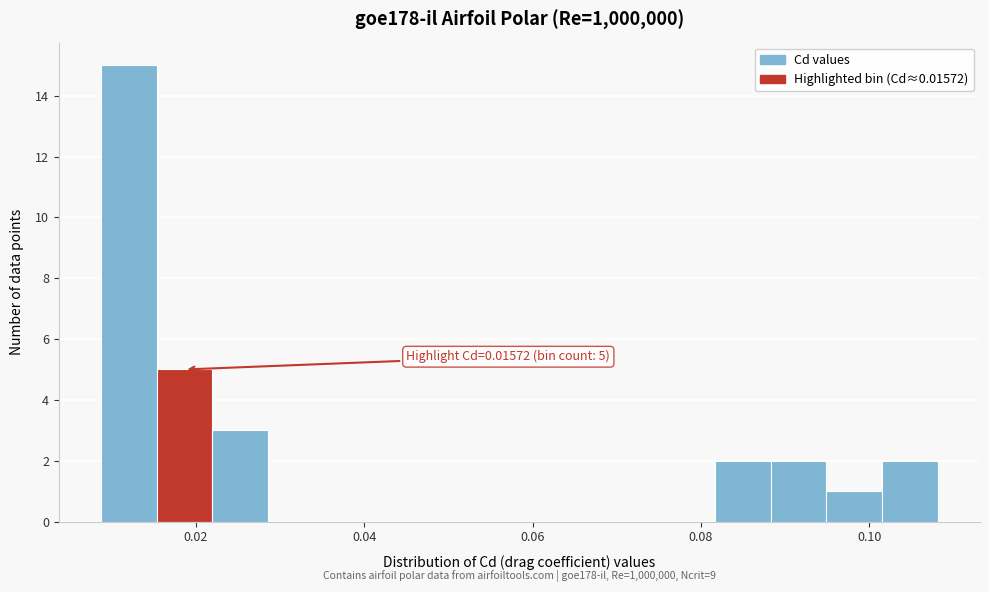

Around what value on the x-axis is the tallest bar? Give the approximate position of its centre, as read against the axis.

0.012